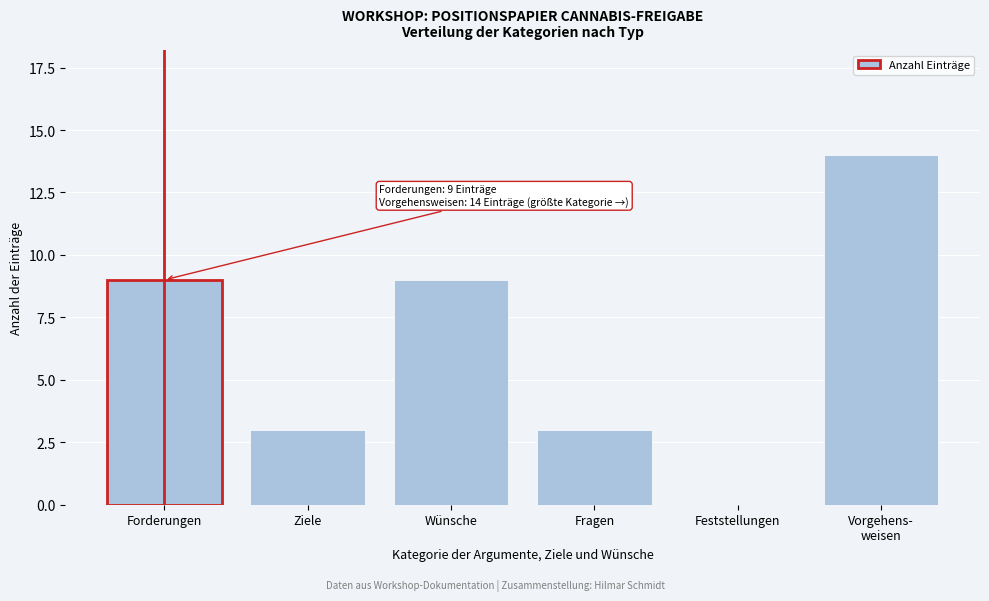

Between Feststellungen and Forderungen, which is larger?

Forderungen